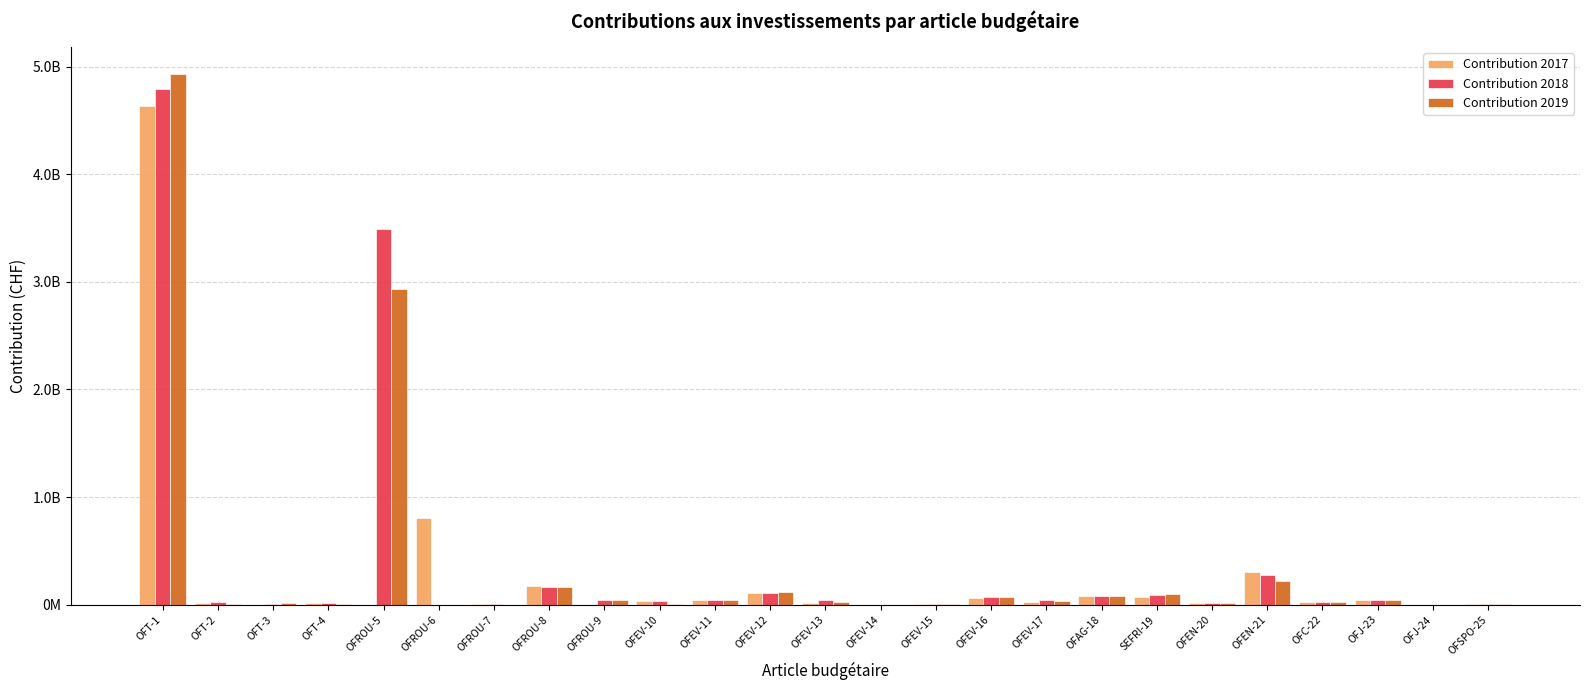

The value of Contribution 2019 at OFEV-16 is 75717073. True or false?

True